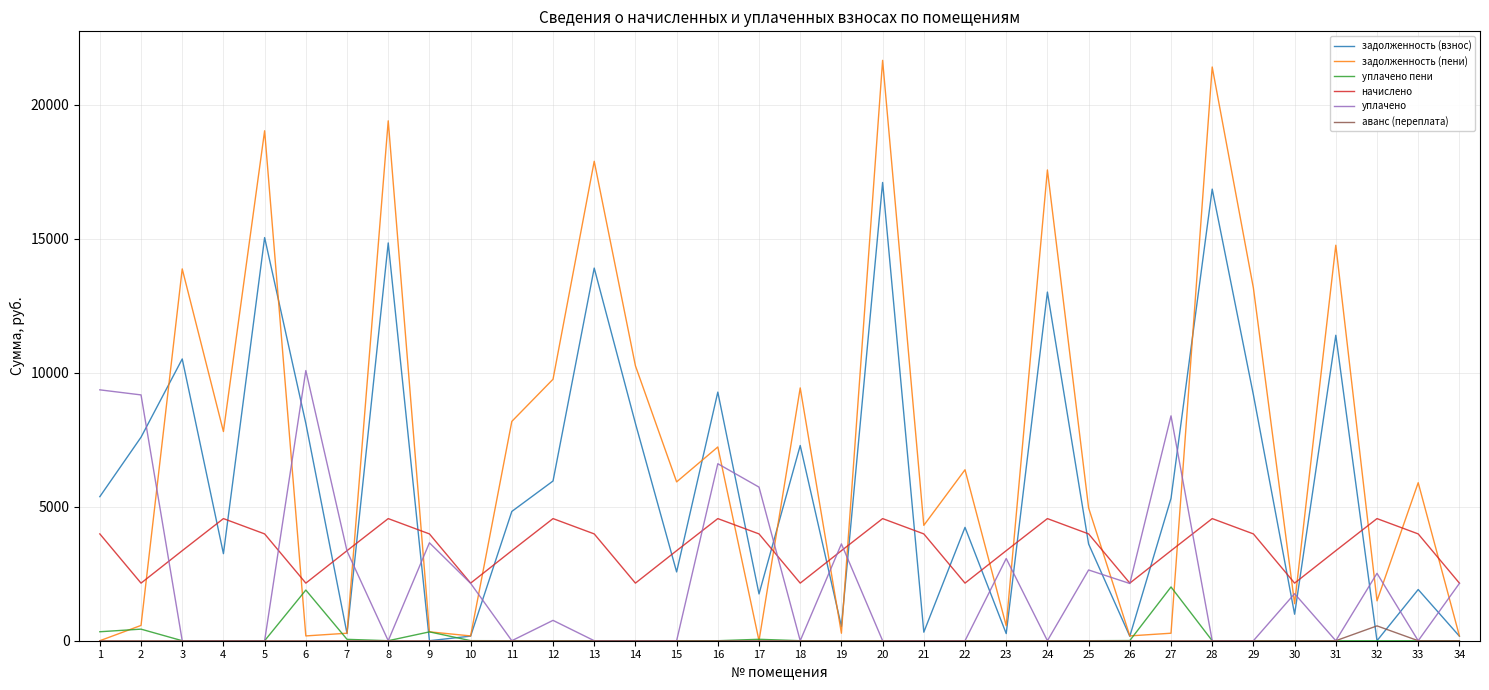

Is the value of задолженность (взнос) at 26 greater than the value of начислено at 5?

No